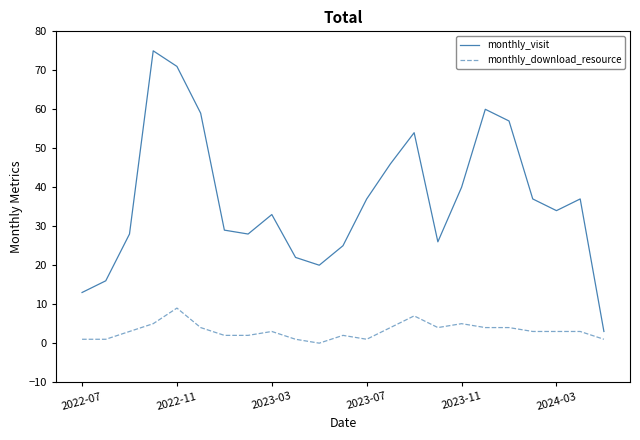

Which series has the widest spread of values?

monthly_visit